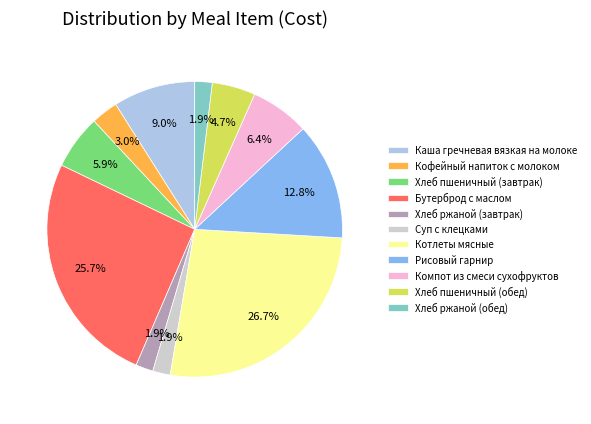

How many slices are in this pie chart?

11